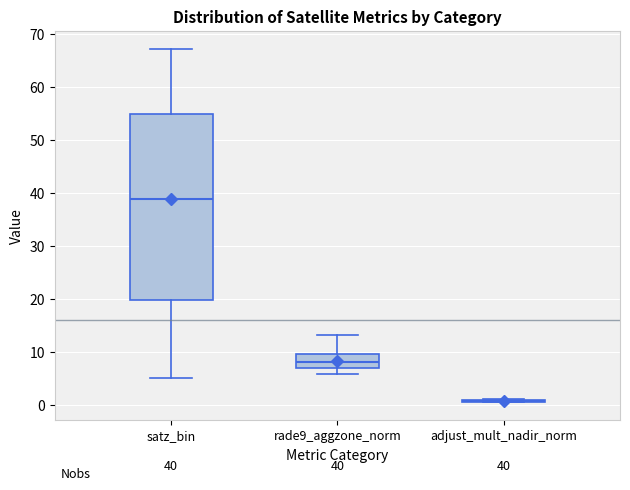

Which box is the tallest, from its lower edge to its upper edge?

satz_bin